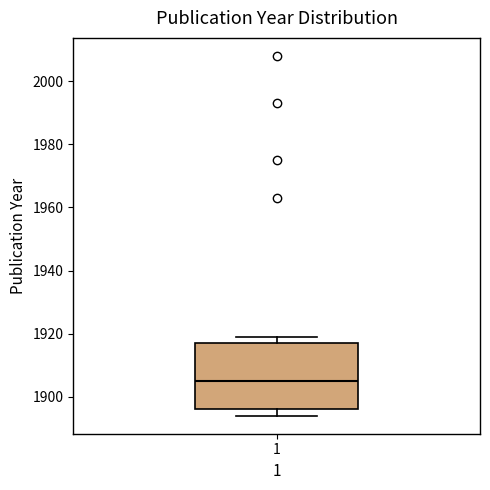

Read this box plot against the y-axis: the position of the median line, the range covered by the box, and the ends of both whiskers. The values are not printed on the chart, so give them approximately, as read against the axis.

median 1906, box 1896 to 1918, whiskers 1894 to 1920